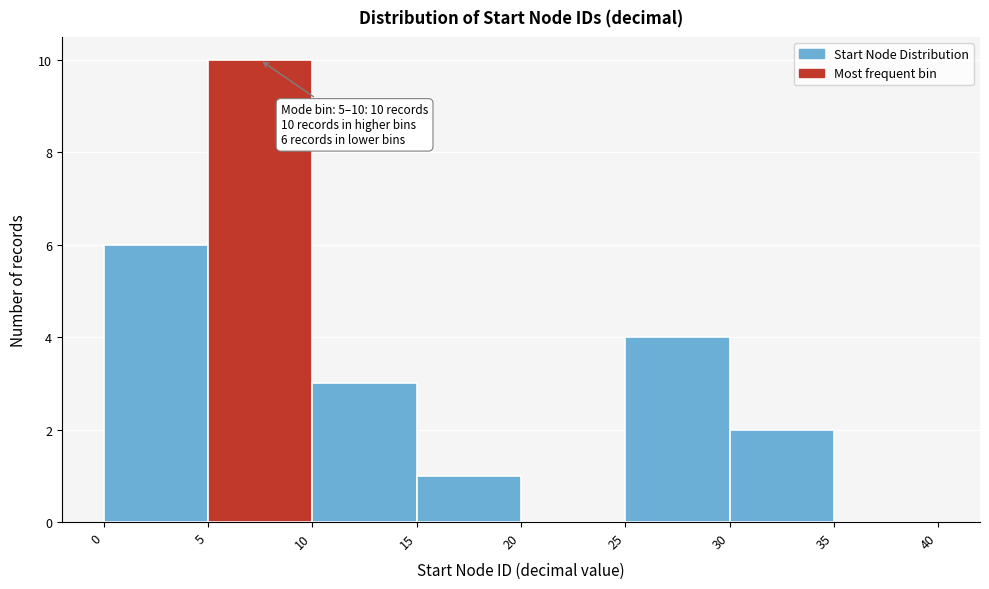

Over which range of the x-axis is the bar tallest?

5 to 10